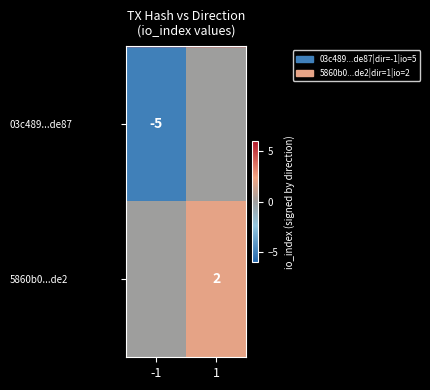

At which category is the sum across all series the highest?

1